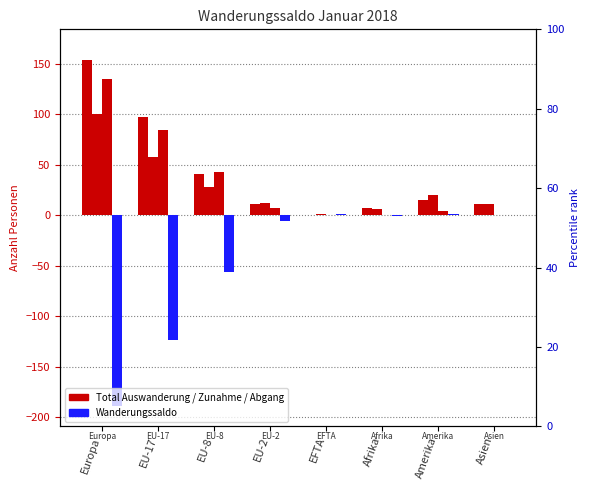

Reading left to right, transcribe all the data shown in this chart.

Total Auswanderung: Europa=154	EU-17=97	EU-8=41	EU-2=11	EFTA=0	Afrika=7	Amerika=15	Asien=11
Zunahme: Europa=100	EU-17=58	EU-8=28	EU-2=12	EFTA=1	Afrika=6	Amerika=20	Asien=11
Total übriger Abgang: Europa=135	EU-17=84	EU-8=43	EU-2=7	EFTA=0	Afrika=0	Amerika=4	Asien=0
Wanderungssaldo: Europa=-189	EU-17=-123	EU-8=-56	EU-2=-6	EFTA=1	Afrika=-1	Amerika=1	Asien=0